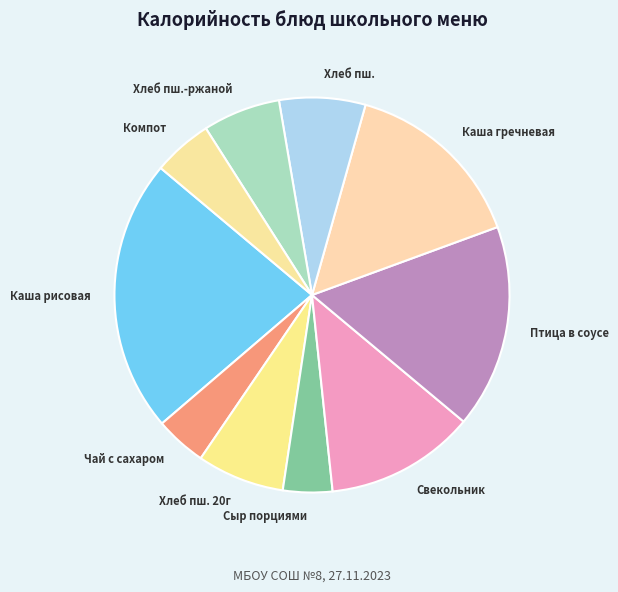

Which slice is the largest?

Каша рисовая